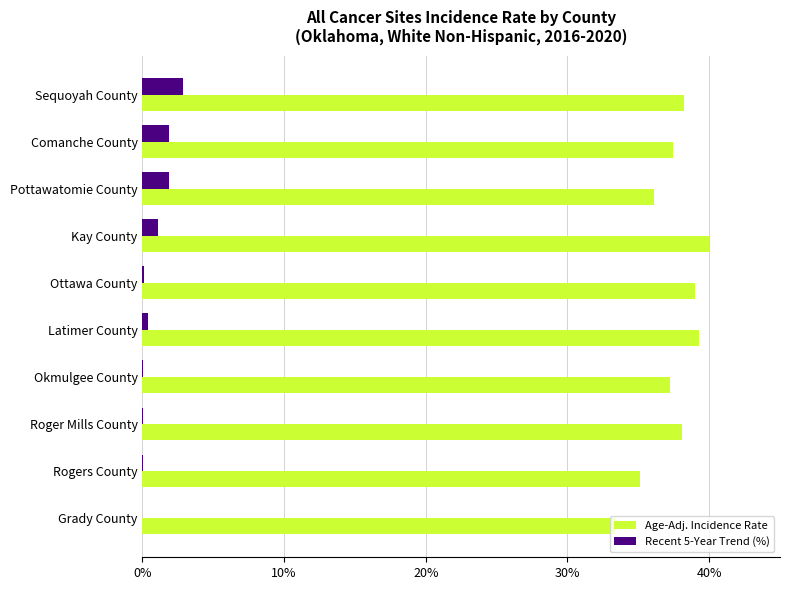

The Age-Adj. Incidence Rate series shows 8.2 at Ottawa County. True or false?

False